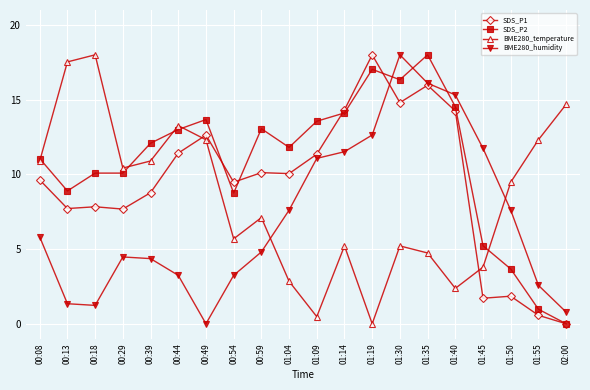

Where is the first local maximum for BME280_temperature?

00:18